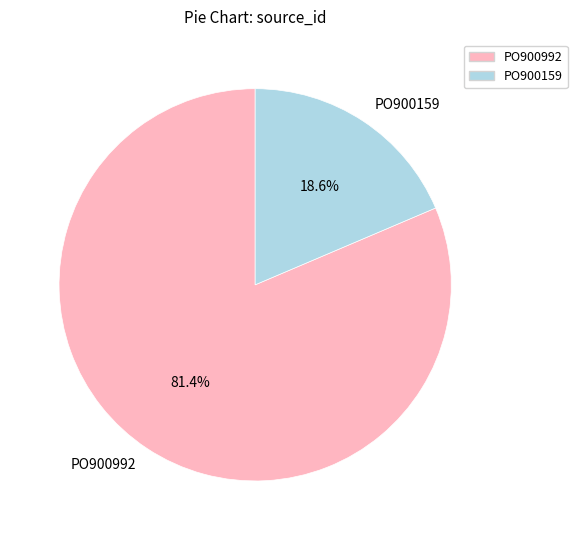

Do PO900992 and PO900159 together represent more than half of the pie?

Yes